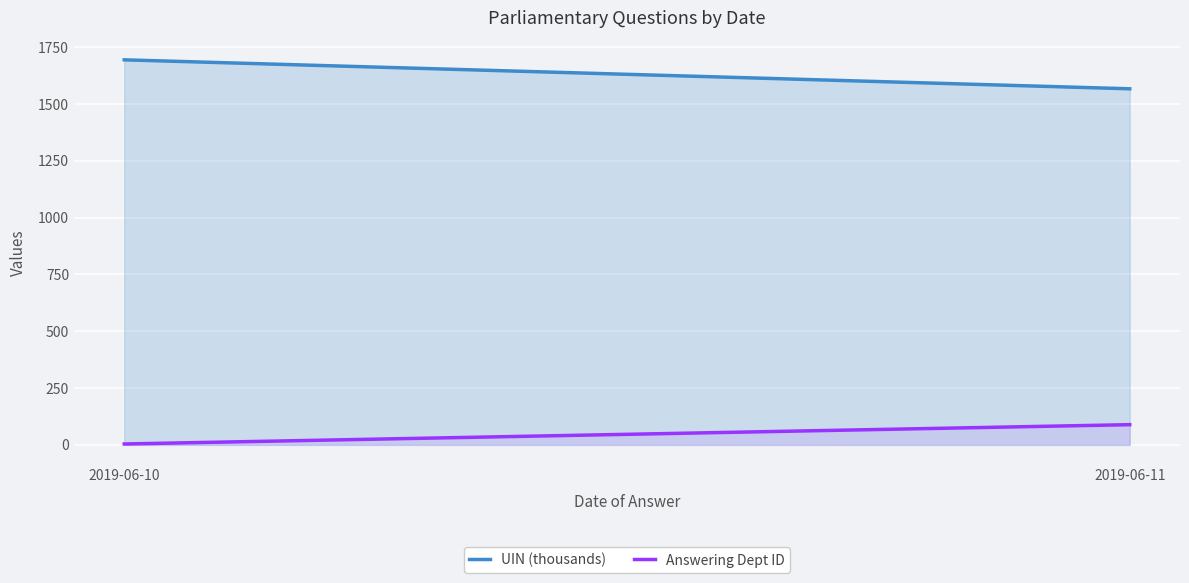

Which series has the largest range (max minus min)?

UIN (thousands)